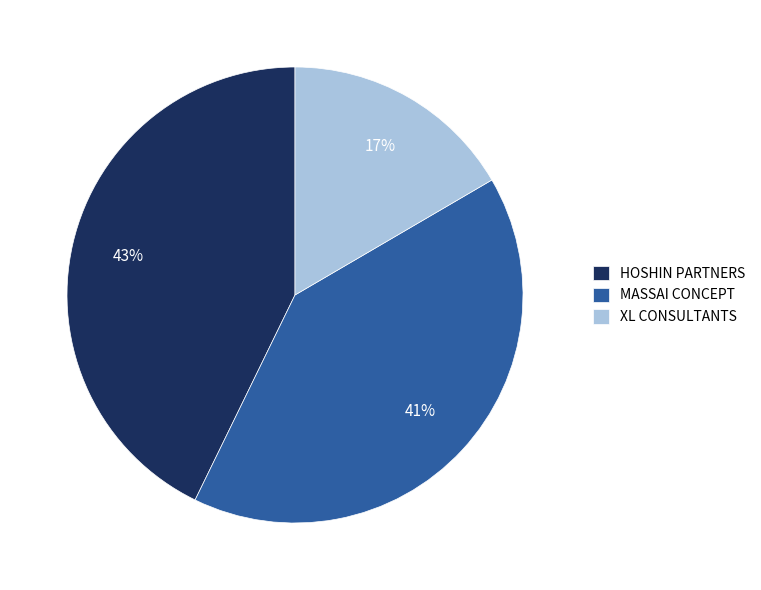

Rank the categories by value from lowest to highest.

XL CONSULTANTS, MASSAI CONCEPT, HOSHIN PARTNERS